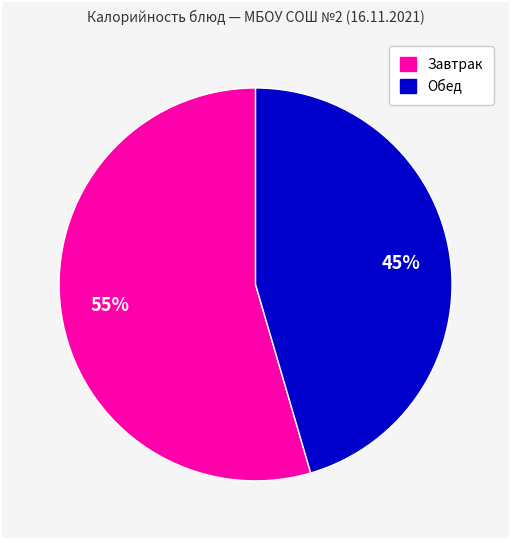

To the nearest percent, what is the average slice percentage?

50%